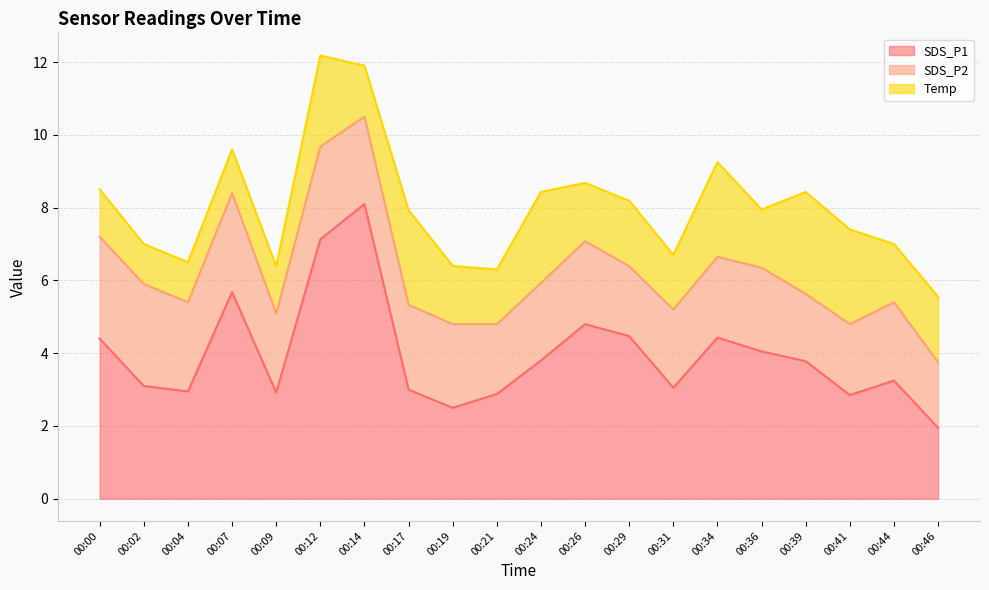

Is the value of SDS_P2 at 00:21 greater than the value of SDS_P1 at 00:46?

No